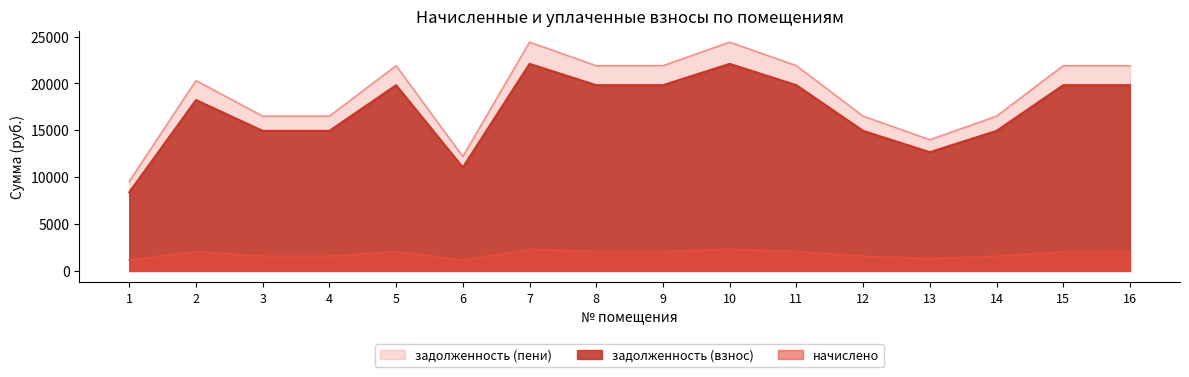

Reading right to left, what are all the values shown in this chart?

задолженность (взнос): 19815.2	19815.2	14942.6	12668.8	14942.6	19815.2	22089.1	19815.2	19815.2	22089.1	11044.6	19815.2	14942.6	14942.6	18229.2	8392.6
начислено: 2075.2	2075.2	1564.9	1326.8	1564.9	2075.2	2313.4	2075.2	2075.2	2313.4	1156.7	2075.2	1564.9	1564.9	2075.2	1156.7
задолженность (пени): 21890.5	21890.5	16507.6	13995.5	16507.6	21890.5	24402.5	21890.5	21890.5	24402.5	12201.2	21890.5	16507.6	16507.6	20304.5	9549.2